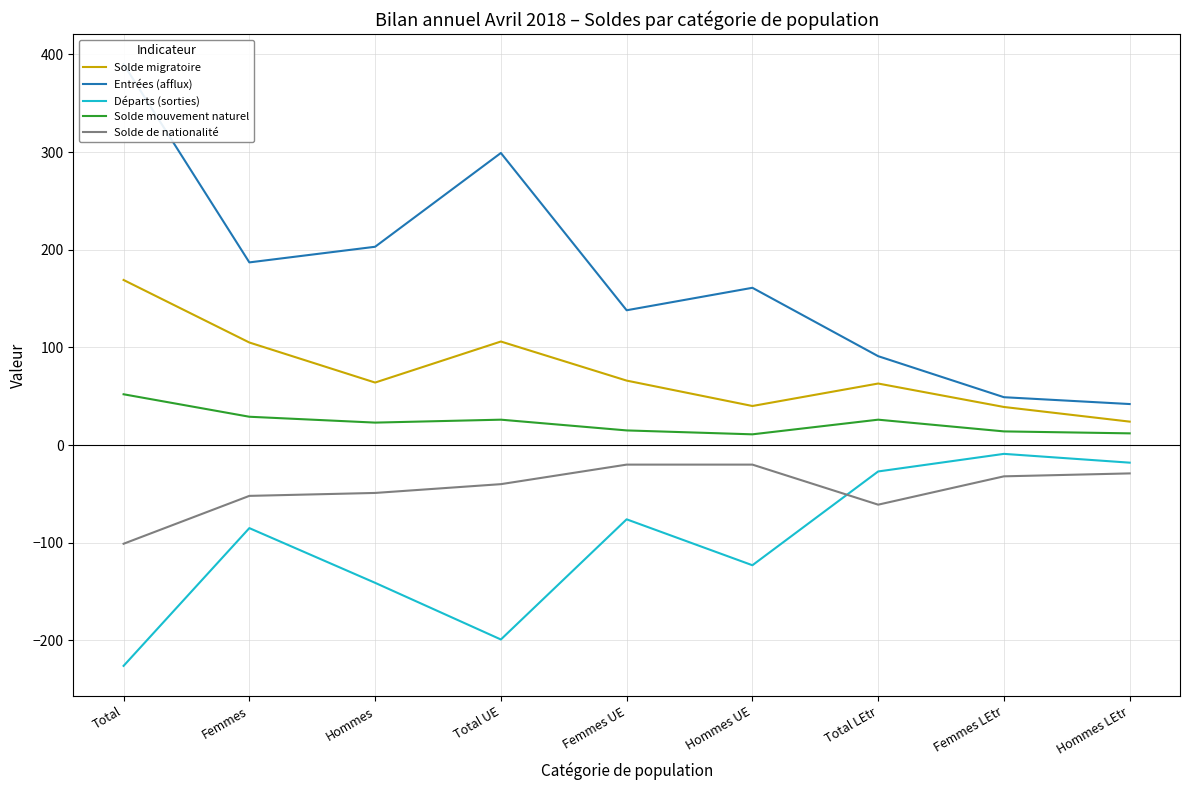

Which series changed the most between Hommes and Femmes UE?

Entrées (afflux)